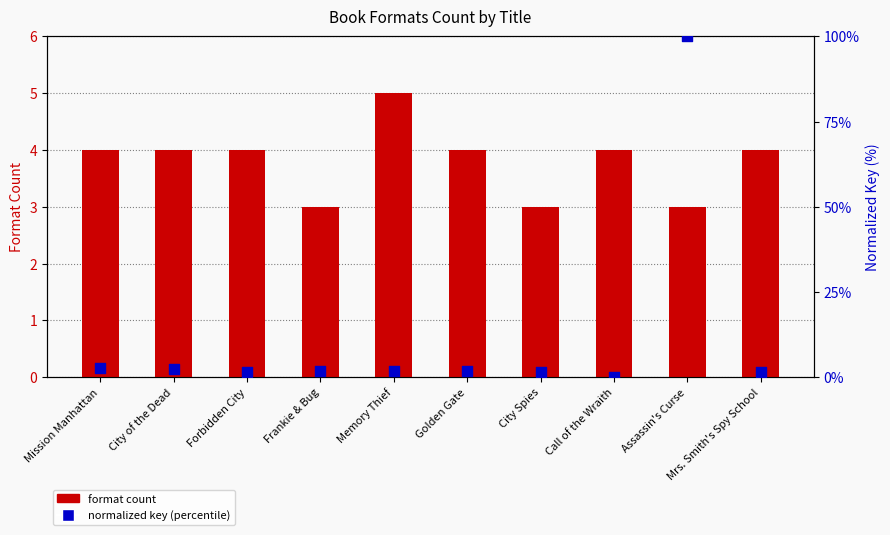

What is the total value across all series at City Spies?

4.5